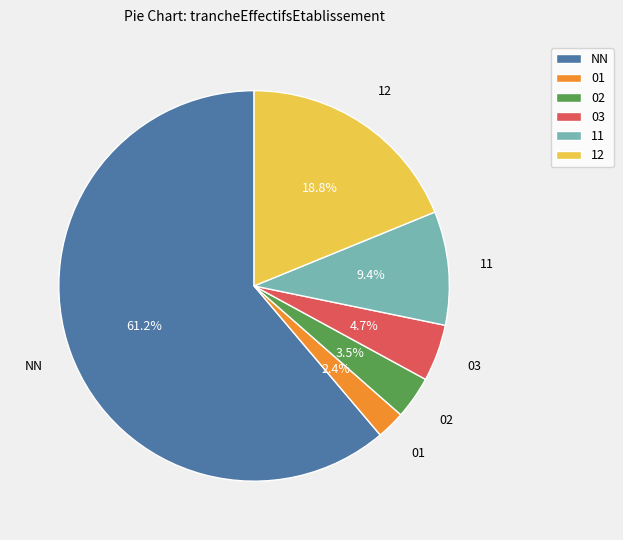

Is NN the majority of the pie?

Yes